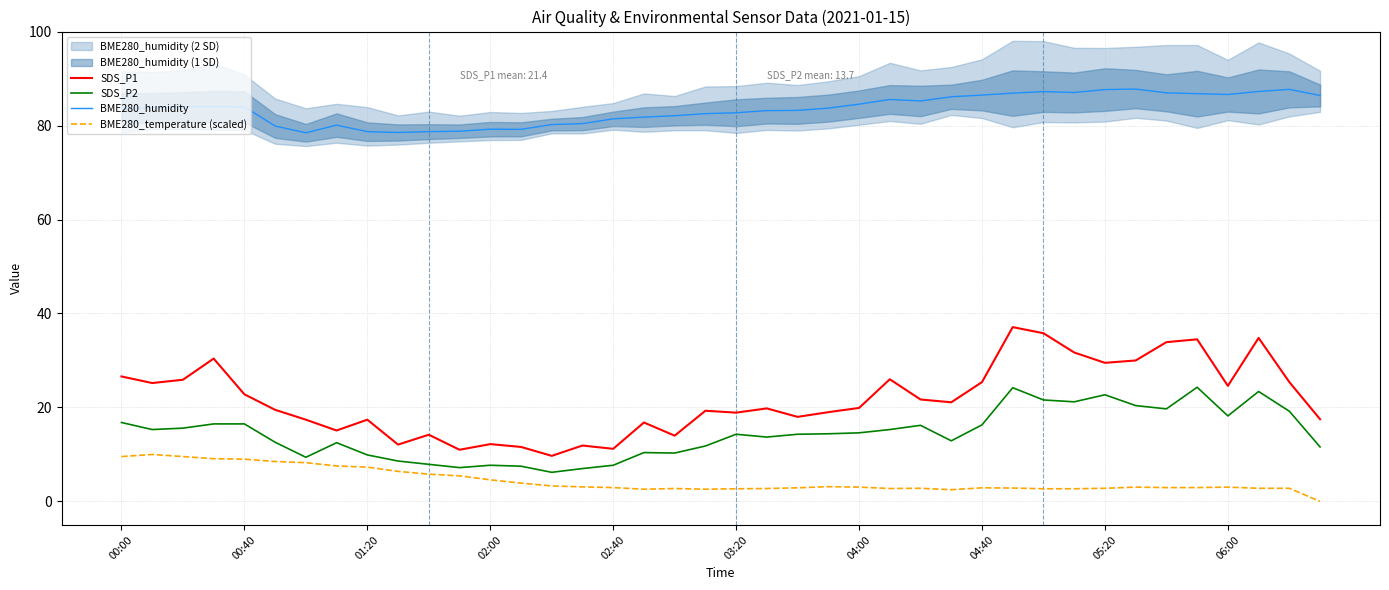

How many interior local valleys does the SDS_P1 series have?

12